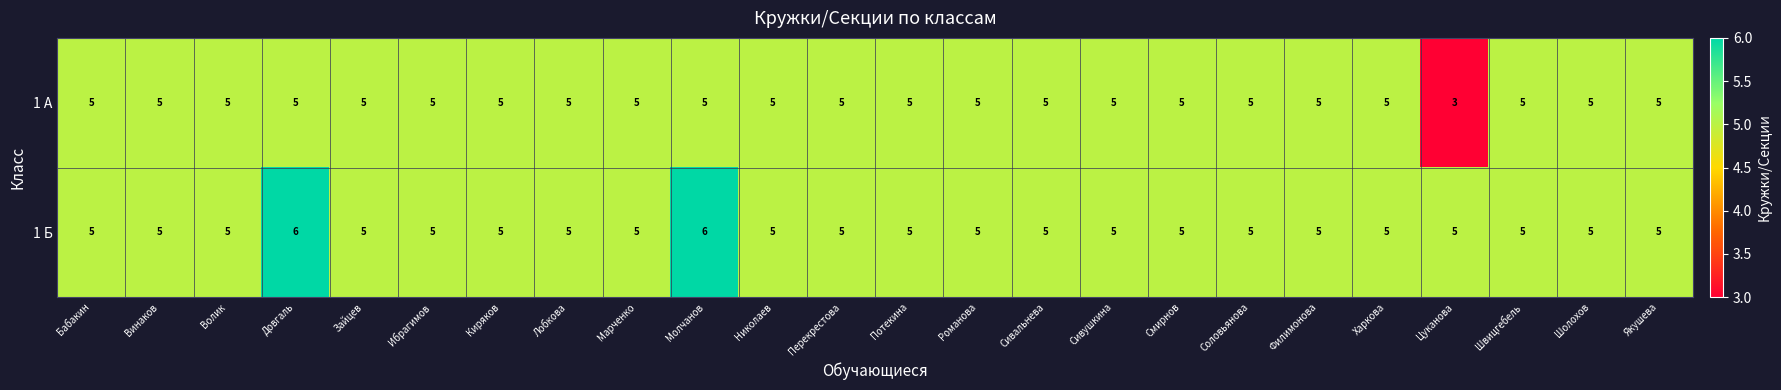

What is the total value across all series at Зайцев?

10